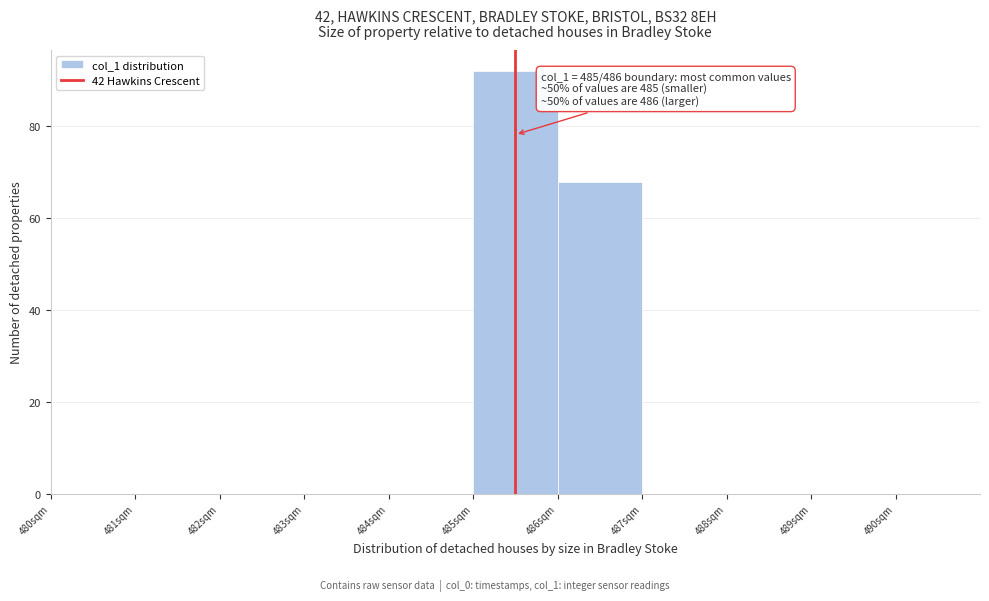

Over which range of the x-axis is the bar tallest?

485 to 486